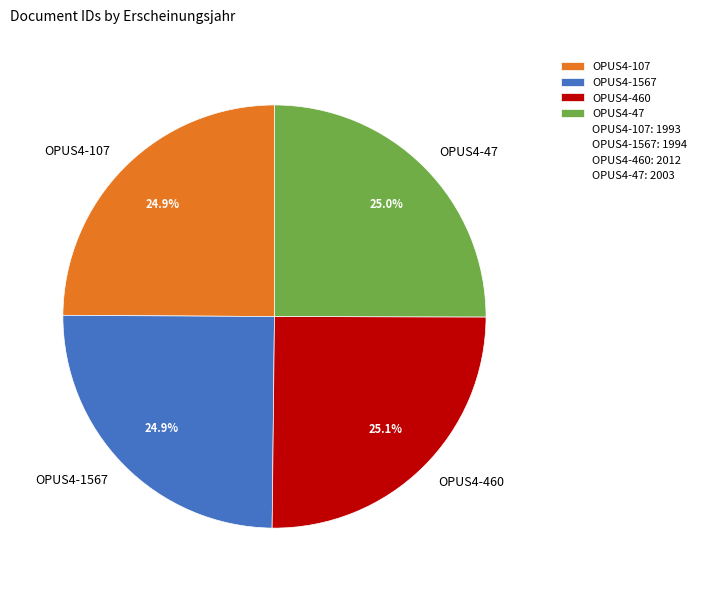

How much of the chart is everything except OPUS4-47?

75.0%